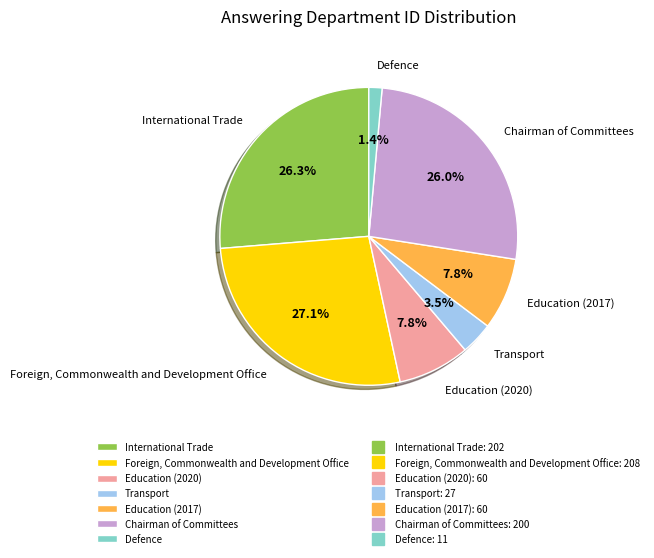

What portion of the pie excludes Education (2017)?

92.2%